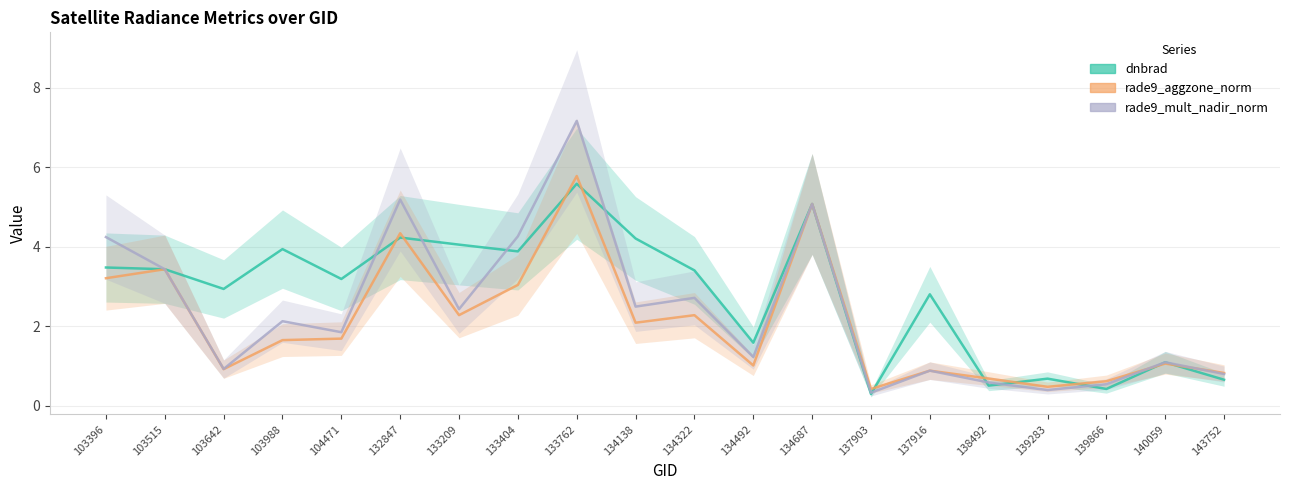

At how many categories does at least one series exceed 1?

15